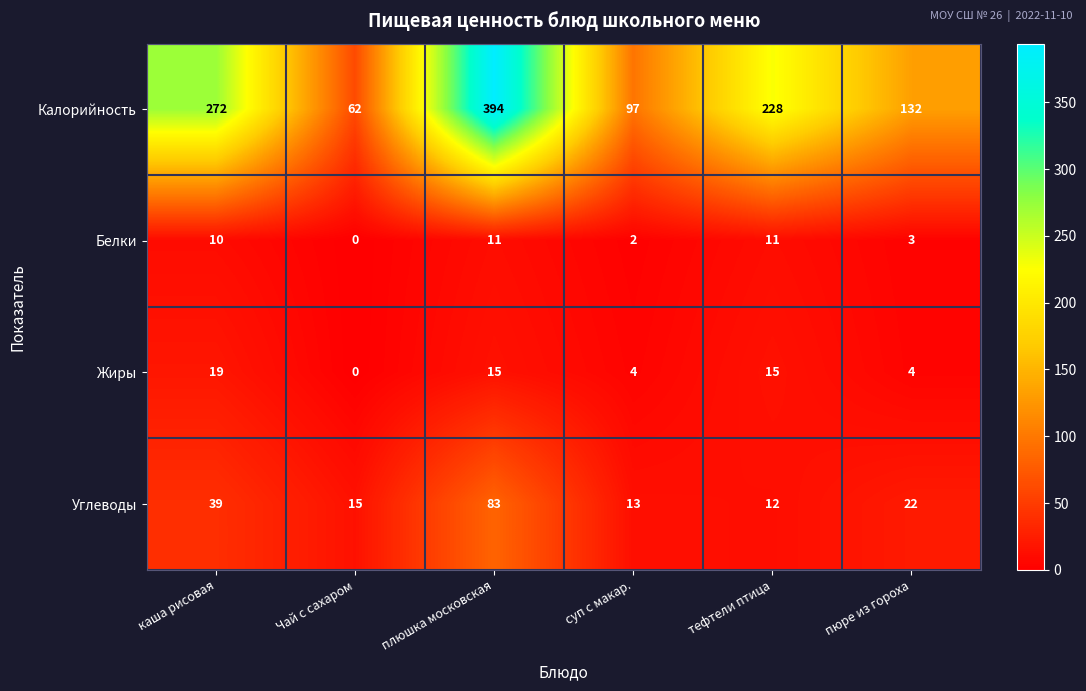

Which series has the widest spread of values?

Калорийность